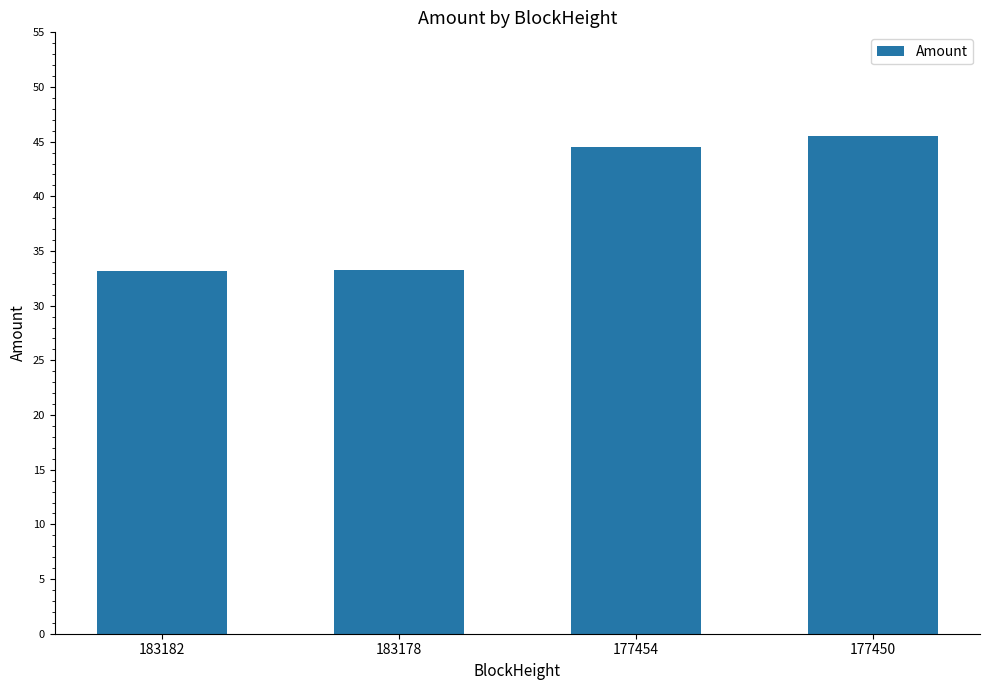

What is the difference between the maximum and minimum values?

12.3